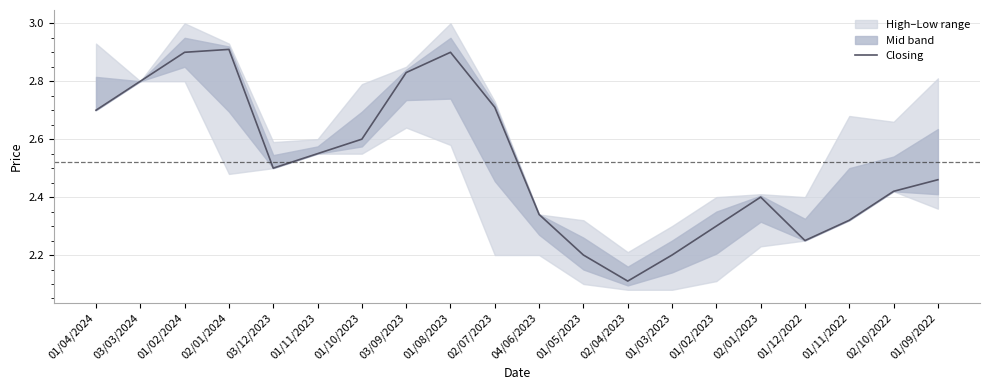

What is the ratio of the value at 01/11/2022 to the value at 03/03/2024?

0.8